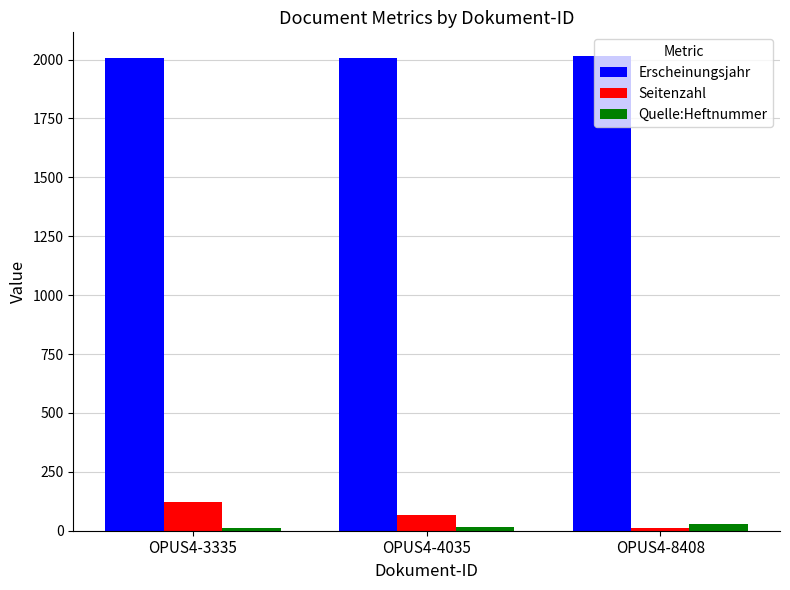

What is the average value of the Seitenzahl series?

65